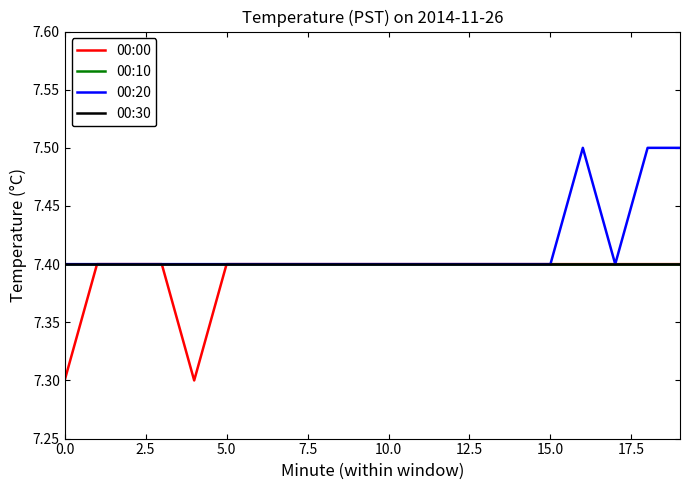

List the series in order of their peak value, lowest first.

00:00, 00:10, 00:30, 00:20